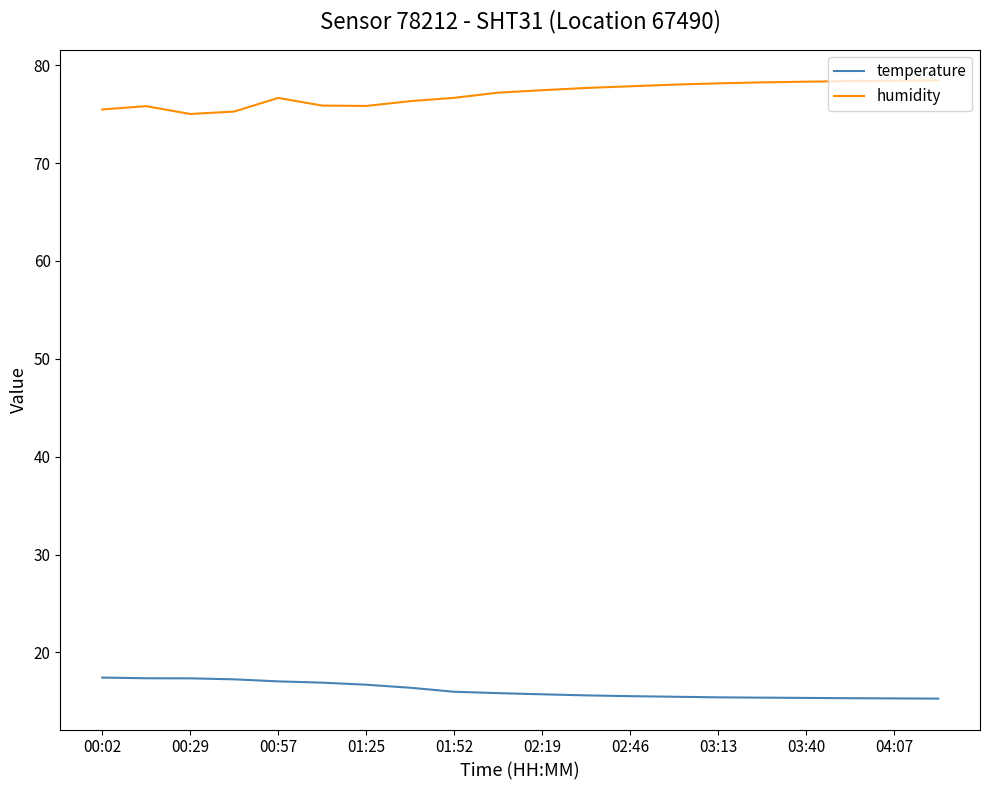

True or false: temperature and humidity cross at least once.

False